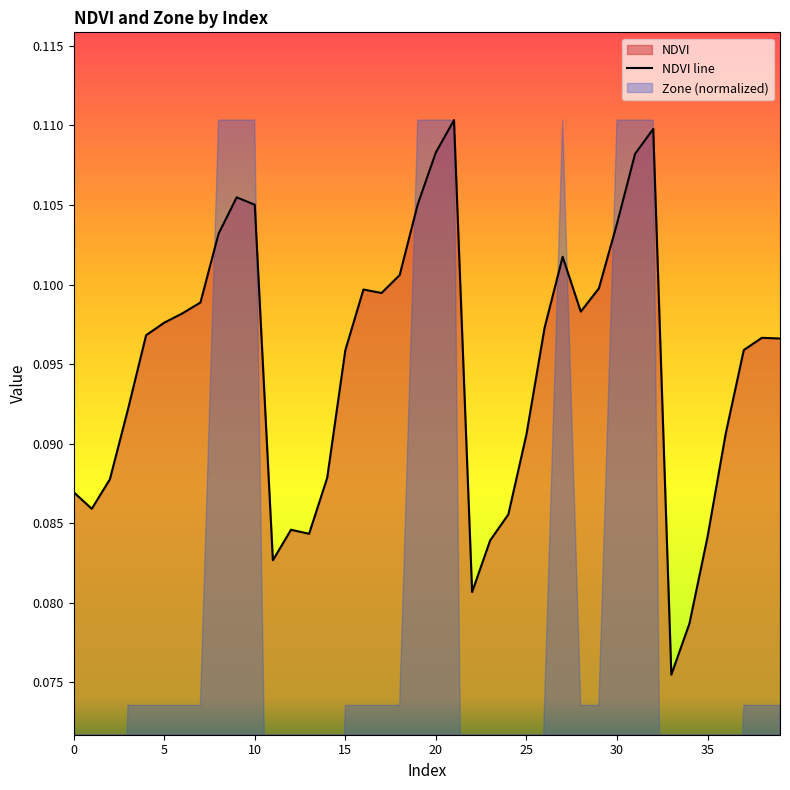

Rank the categories by value from highest to lowest.

21, 32, 20, 31, 9, 19, 10, 30, 8, 27, 18, 29, 16, 17, 7, 28, 6, 5, 26, 4, 38, 39, 37, 15, 3, 36, 25, 14, 2, 0, 1, 24, 12, 13, 35, 23, 11, 22, 34, 33